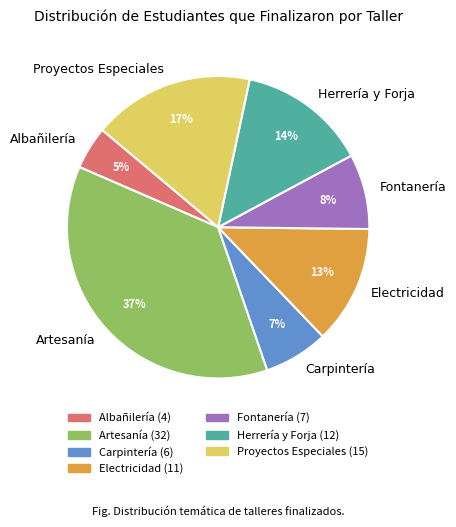

How many slices are in this pie chart?

7